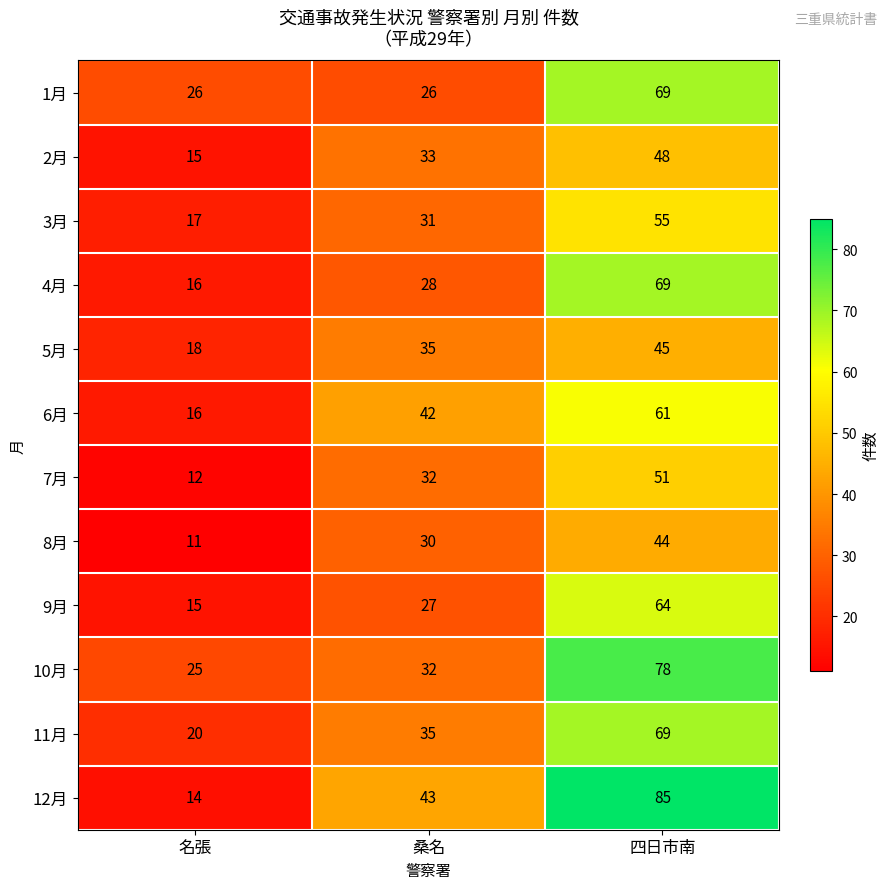

What value does the 2月 series have at 桑名, to the nearest 5?

35